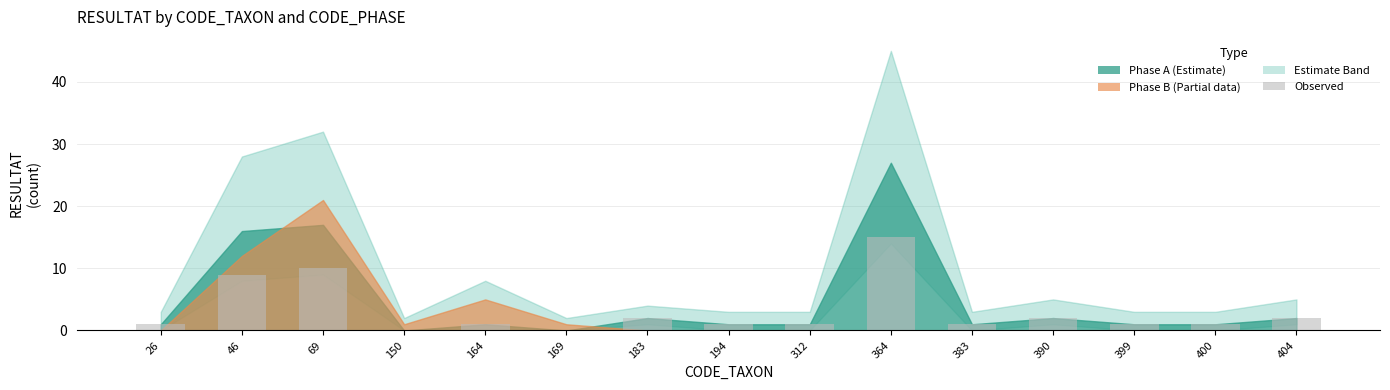

What is the change in value from 364 to 399?

-14